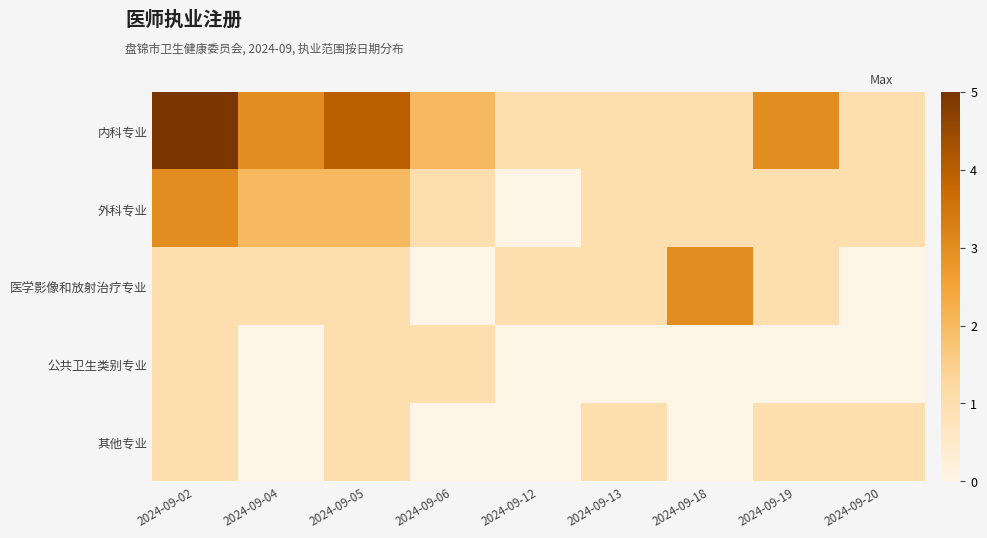

What is the difference between the 外科专业 values at 2024-09-02 and 2024-09-19?

2